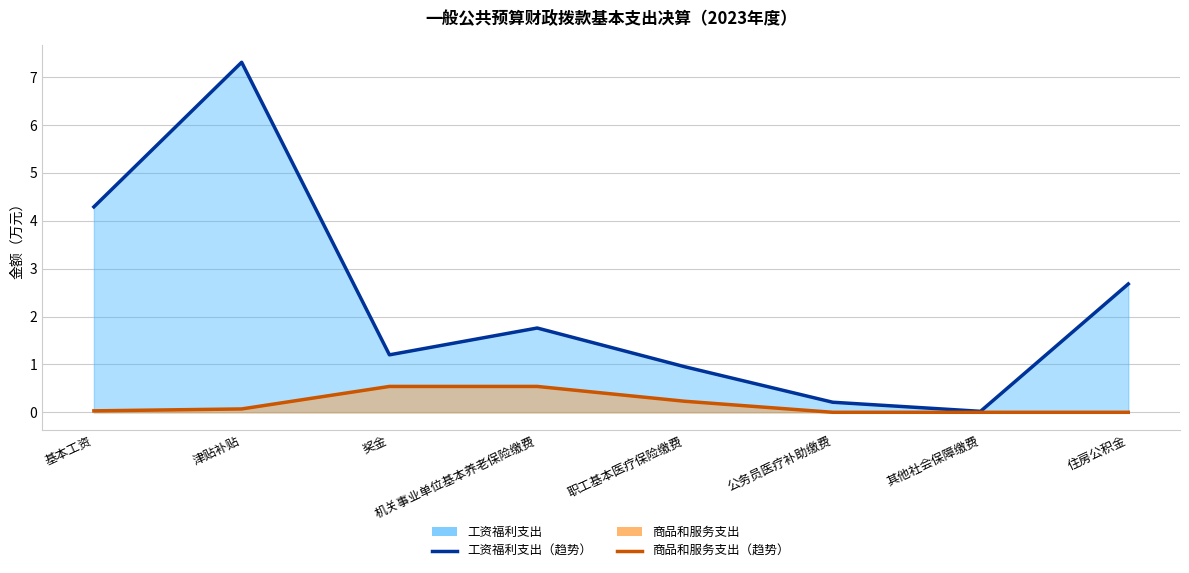

What is the label of the 4th point from the left?

机关事业单位基本养老保险缴费